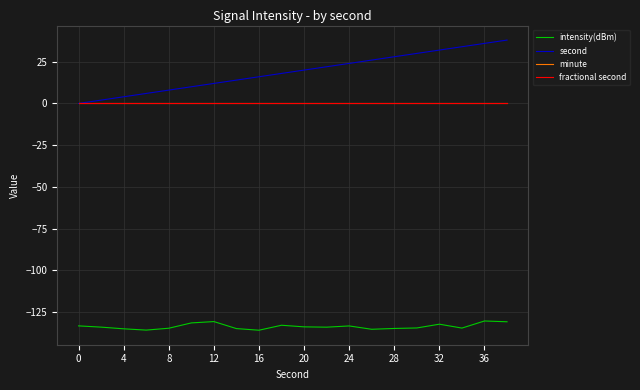

True or false: minute has more than 1 points higher than both neighbors.

False